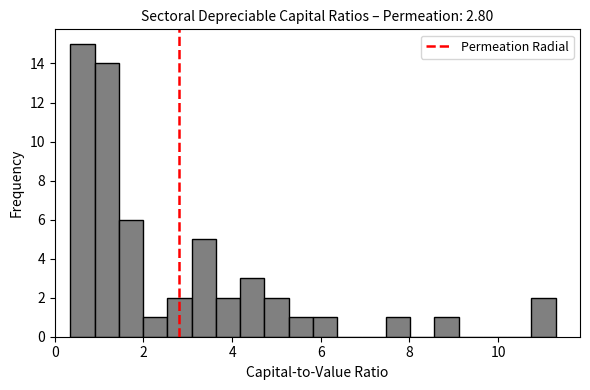

Around what value on the x-axis is the tallest bar? Give the approximate position of its centre, as read against the axis.

0.6